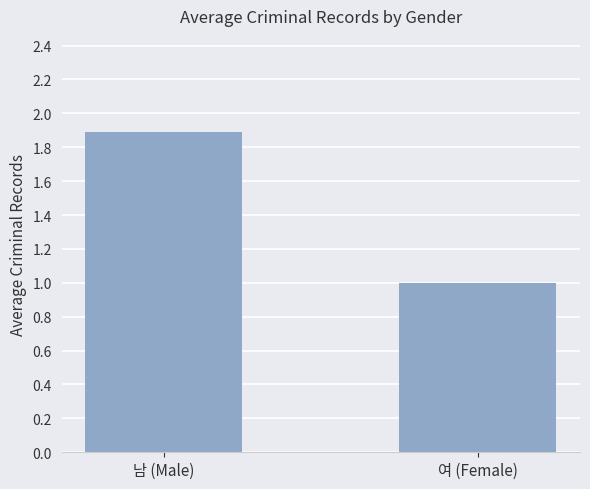

What is the approximate value at 여 (Female)?

1.0